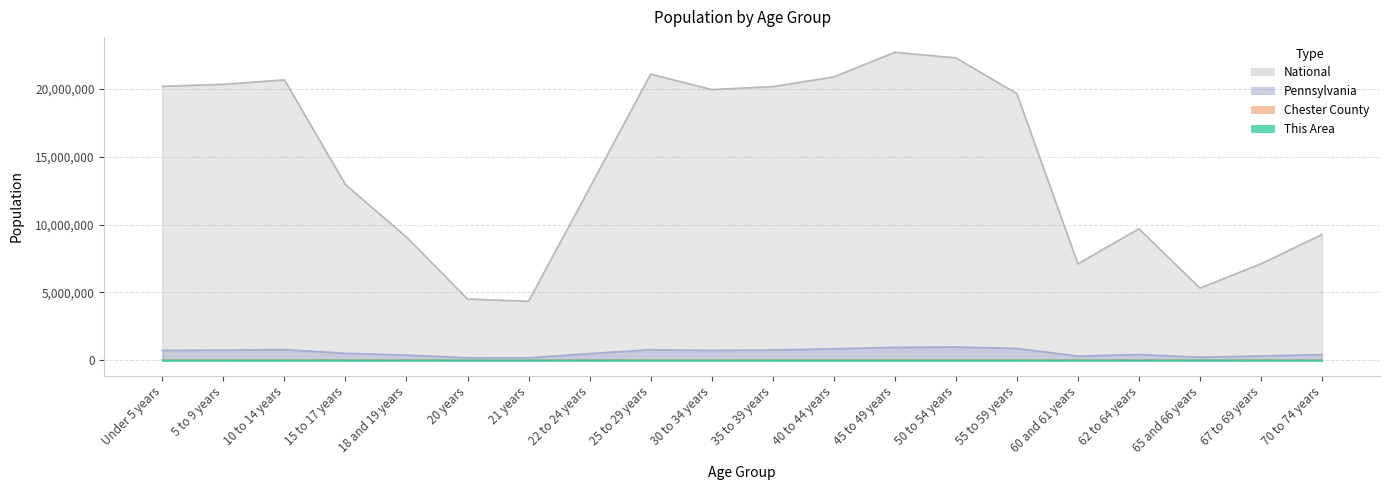

How many series are shown in this chart?

4